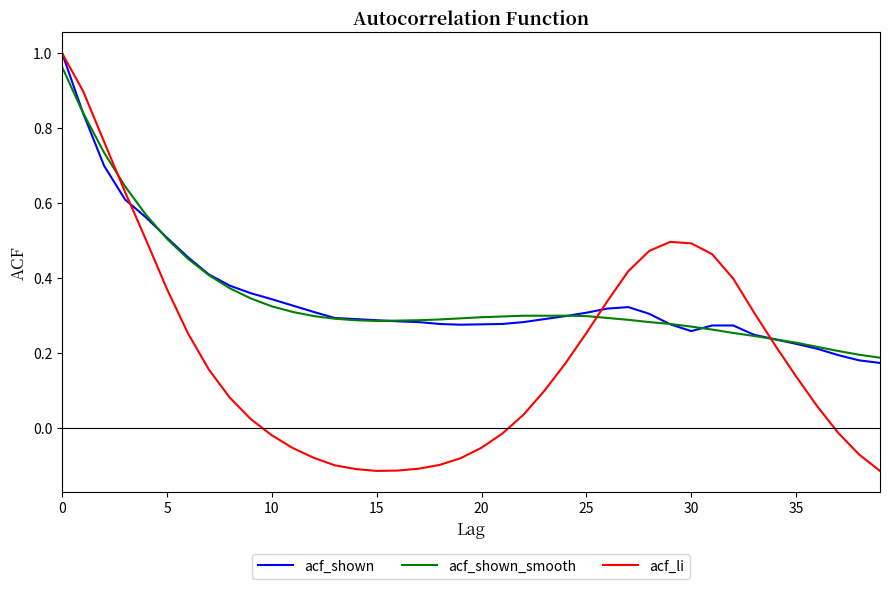

Which series has the widest spread of values?

acf_li